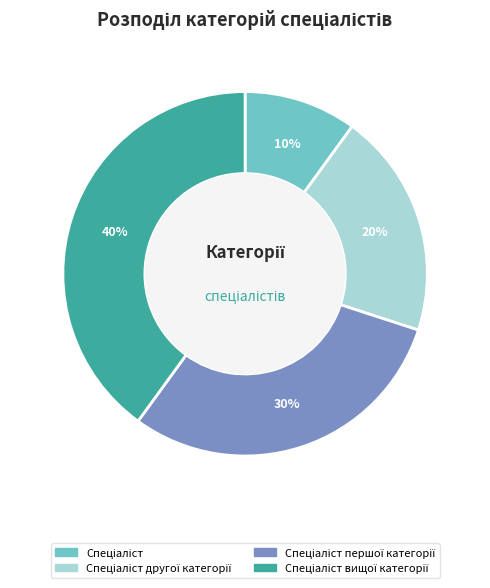

To the nearest percent, what is the average slice percentage?

25%